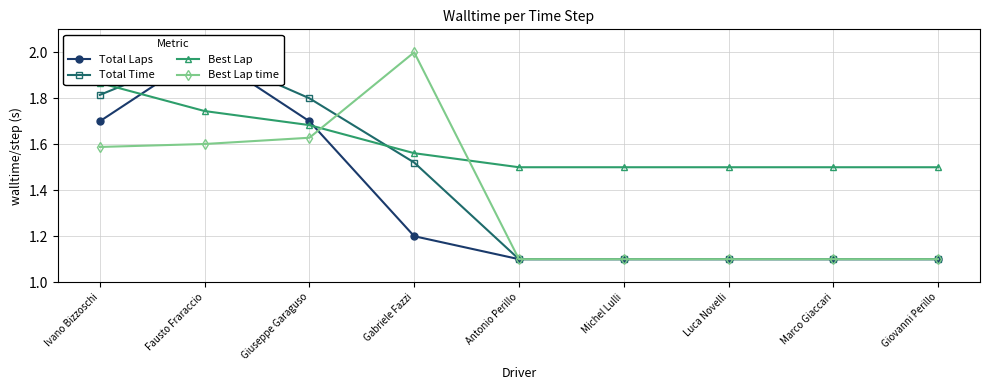

How many lines are shown in the chart?

4